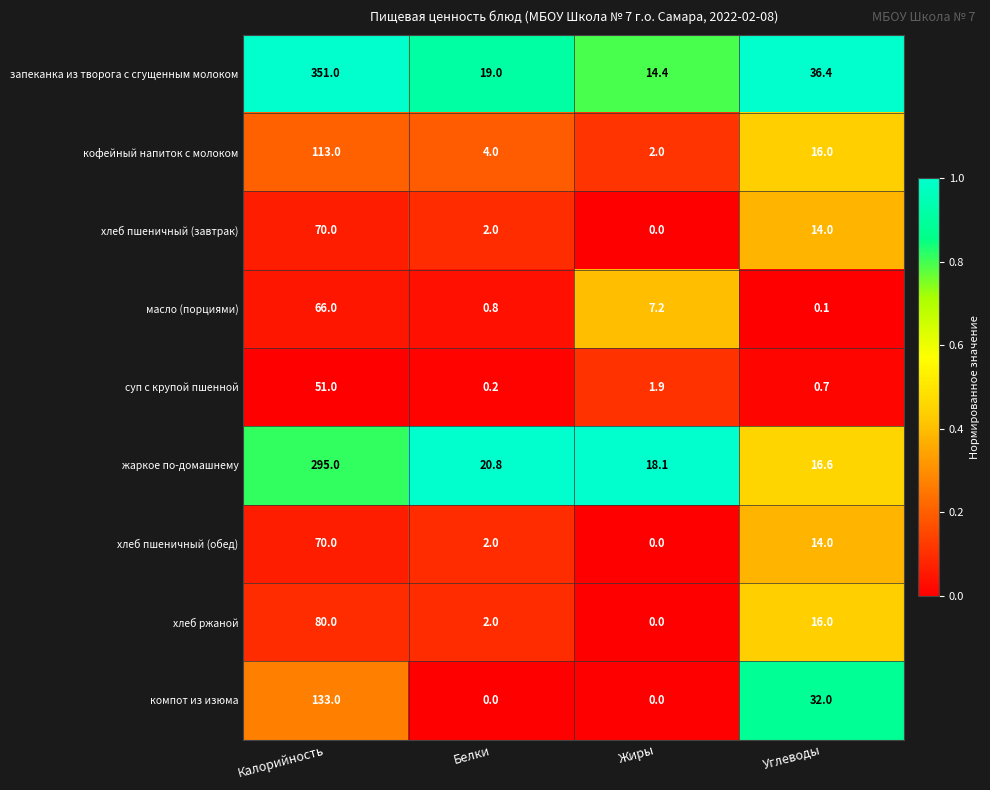

Is it true that кофейный напиток с молоком equals 16.0 at Углеводы?

True